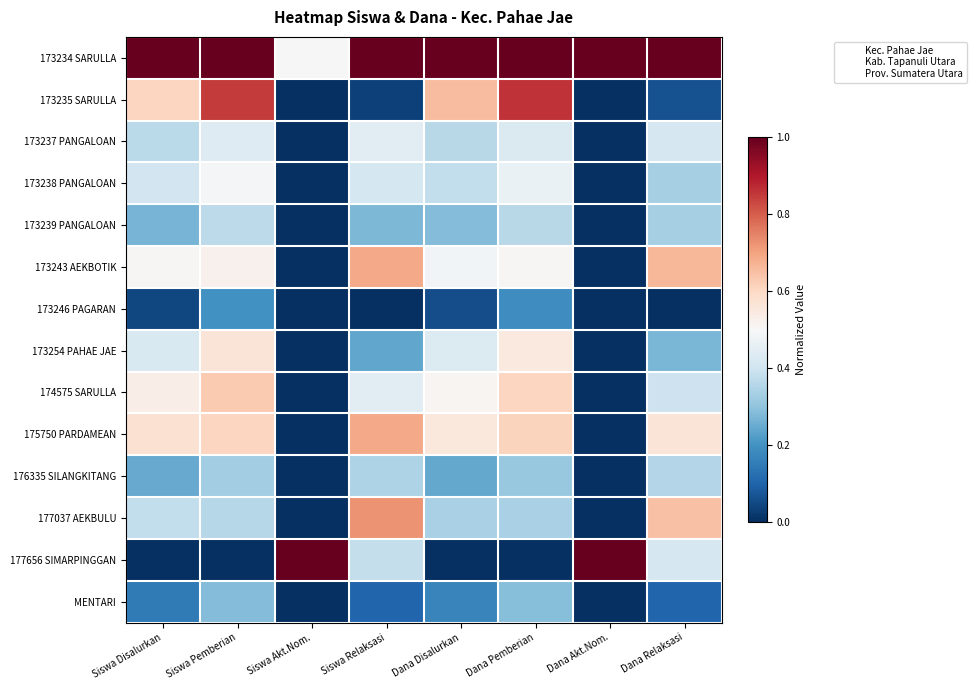

Which series has the largest range (max minus min)?

177656 SIMARPINGGAN